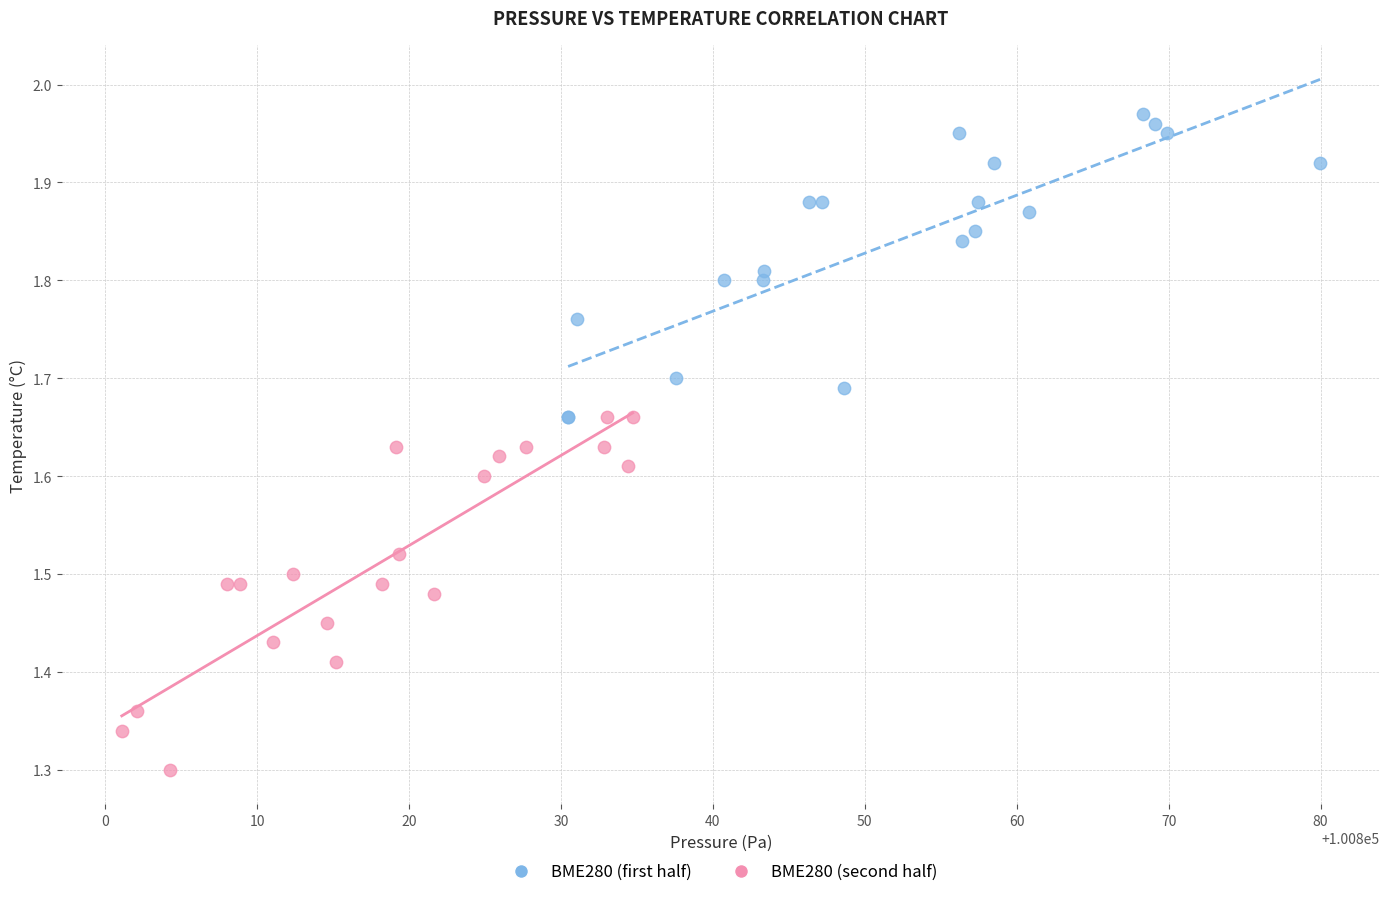

Which series contains the lowest Y value?

BME280 (second half)